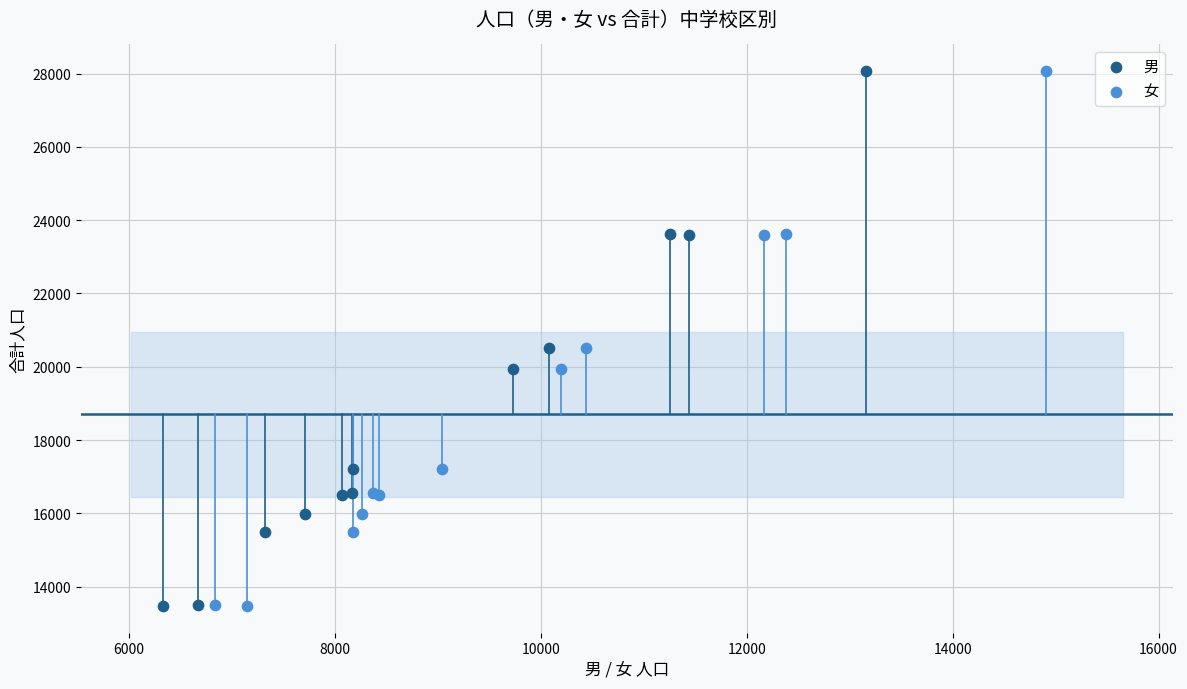

What are all the series names shown in the legend?

男, 女